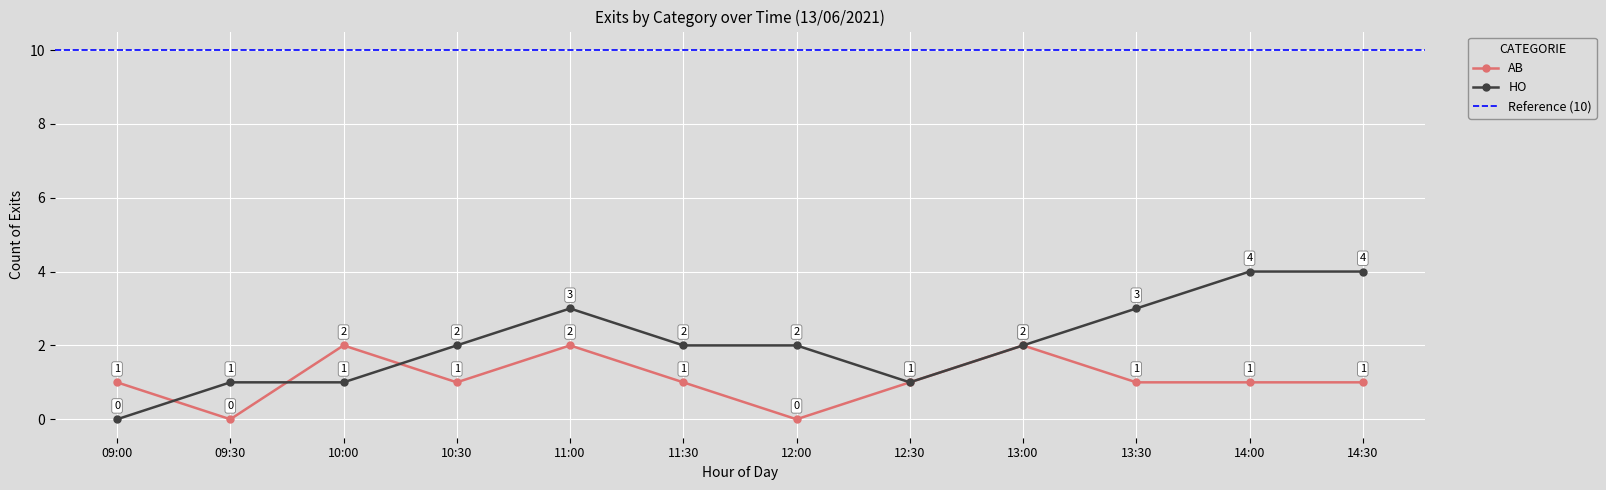

What is the maximum value for HO?

4